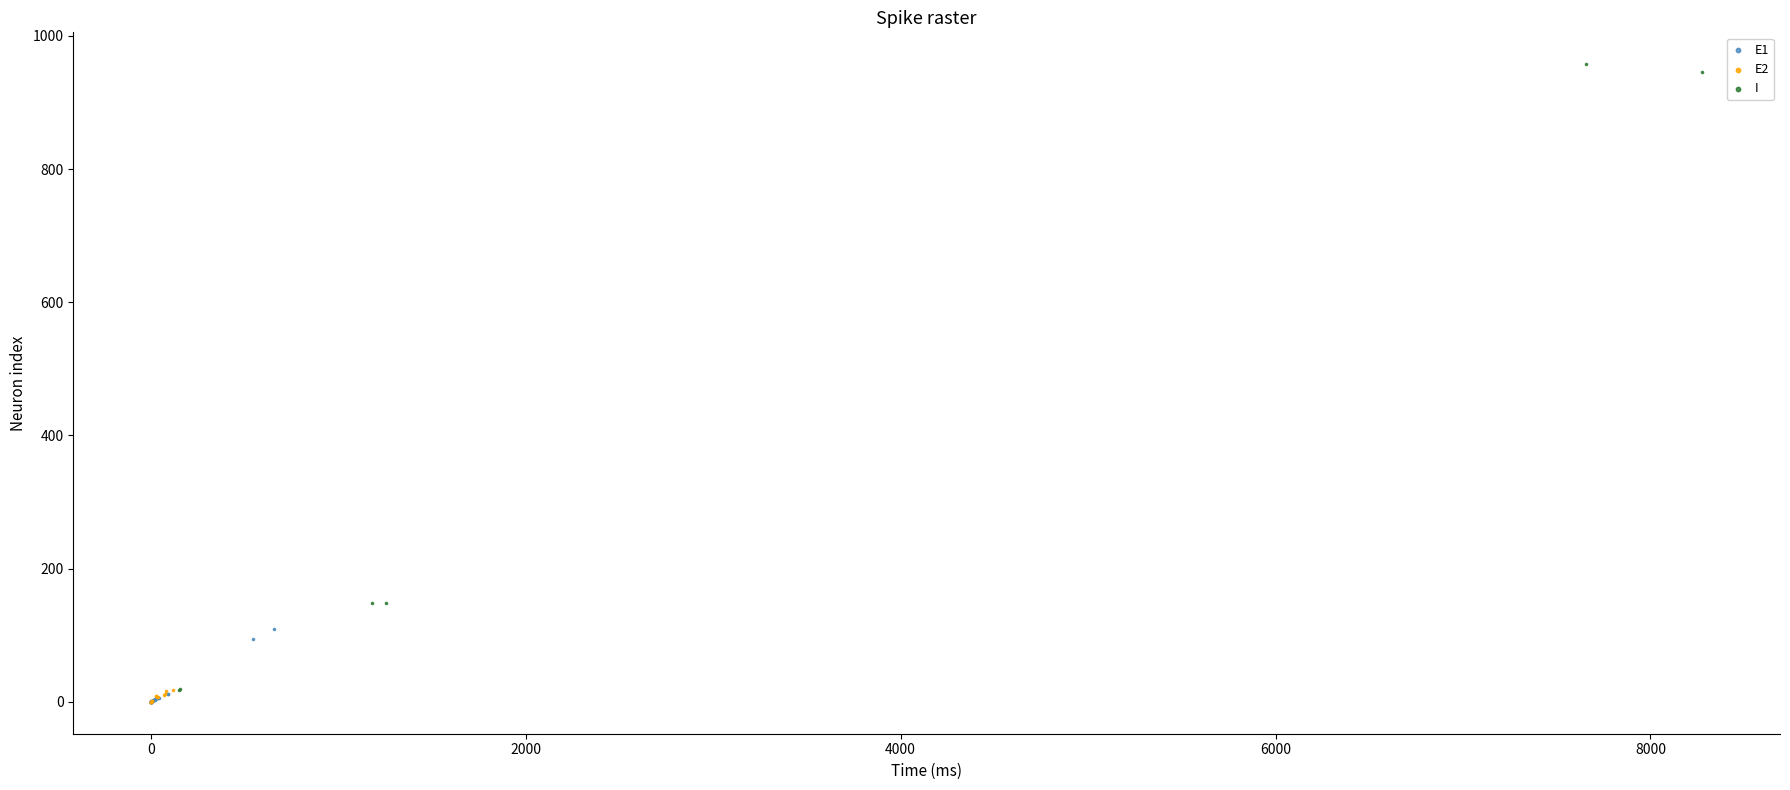

What are all the series names shown in the legend?

E1, E2, I